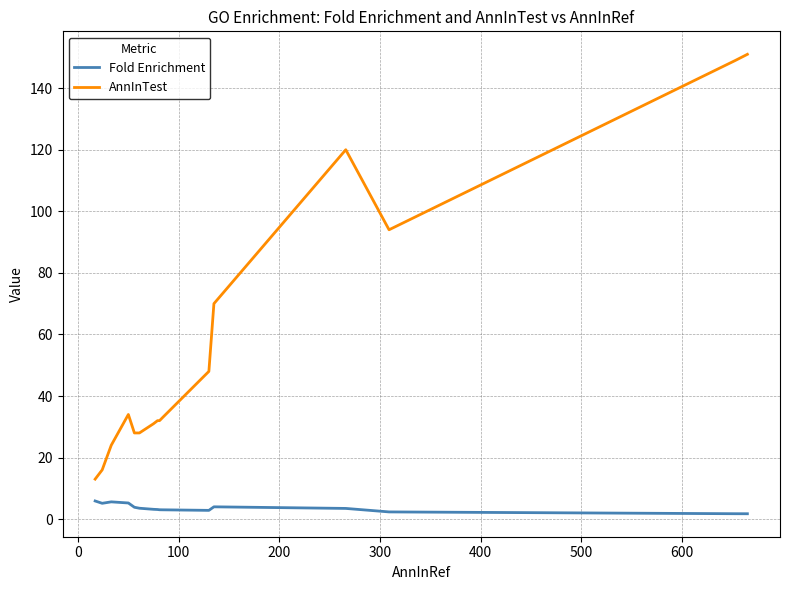

What is the highest value of the AnnInTest series?

151.0